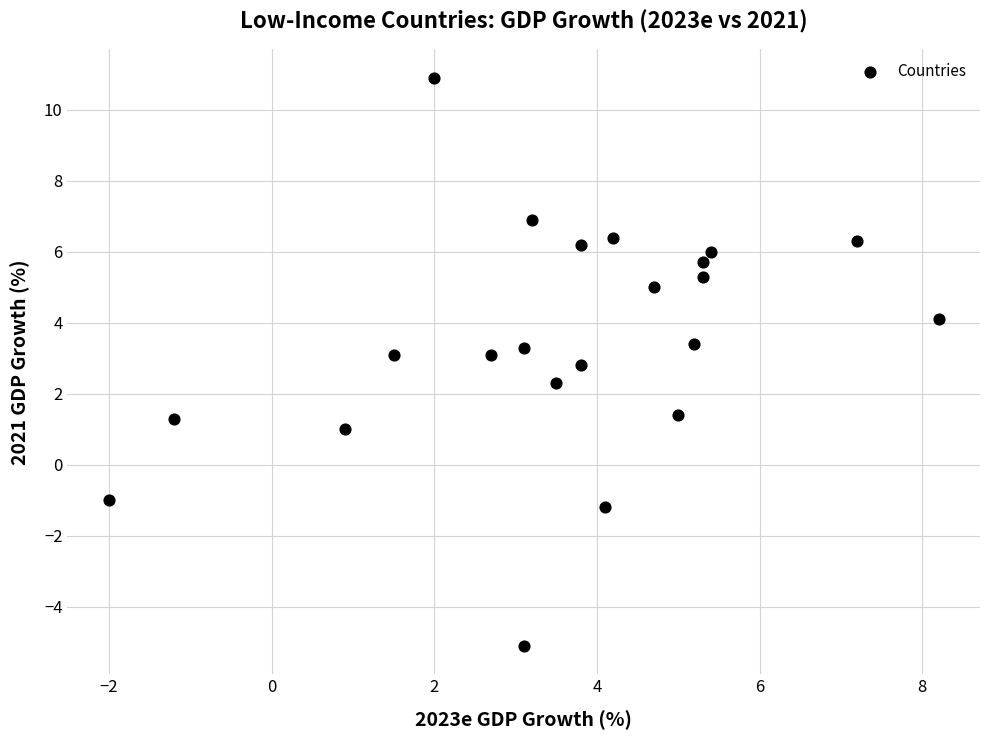

What is the range of Y values (max minus min)?

16.0